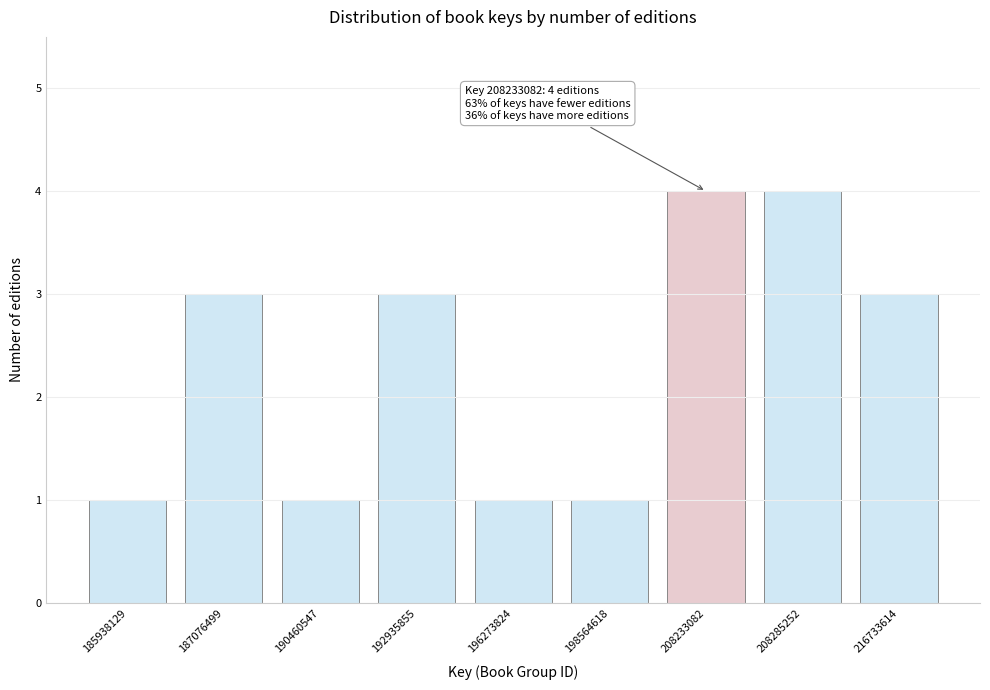

Reading left to right, transcribe all the data shown in this chart.

185938129=1	187076499=3	190460547=1	192935855=3	196273824=1	198564618=1	208233082=4	208285252=4	216733614=3